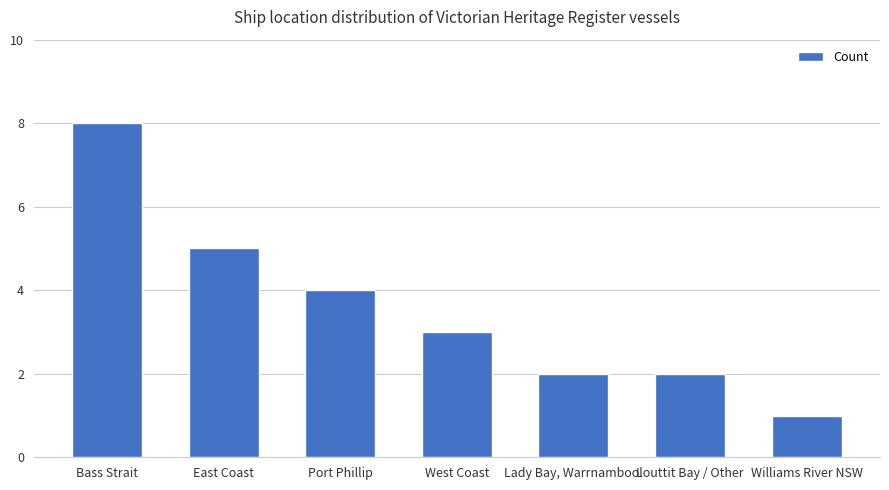

Where is the data nearest to the value 4?

Port Phillip